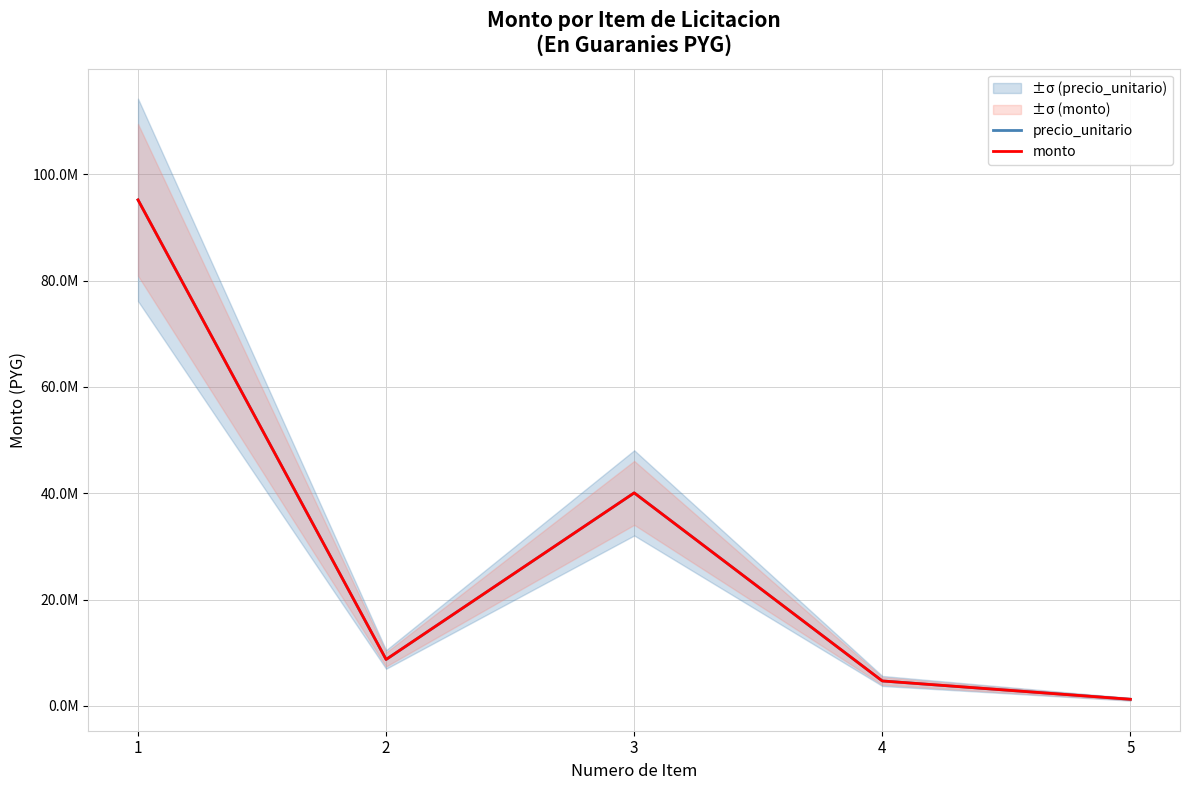

At 1, list the series in order from largest to smallest.

precio_unitario, monto